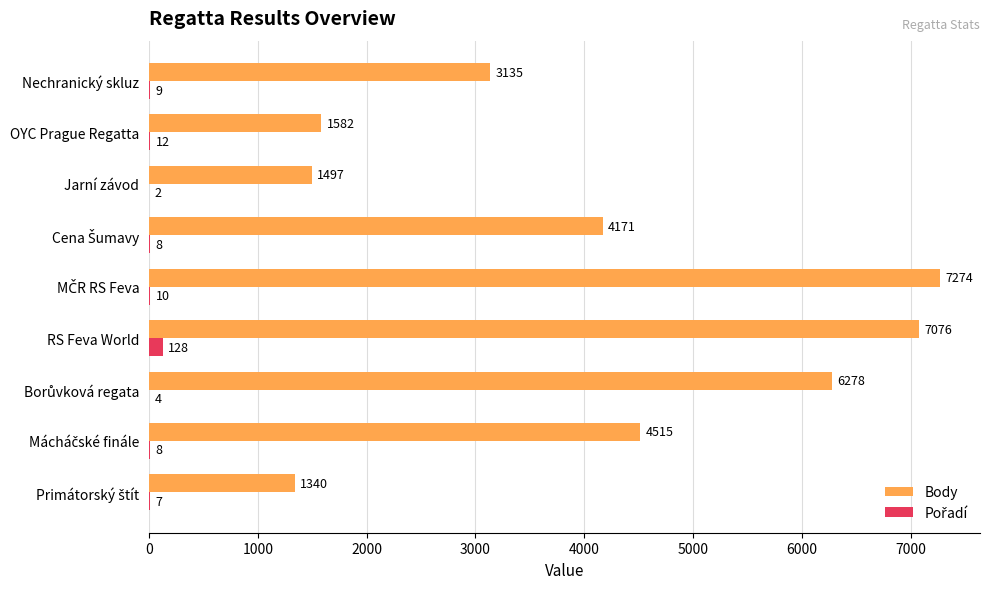

What is the sum of all Body values?

36868